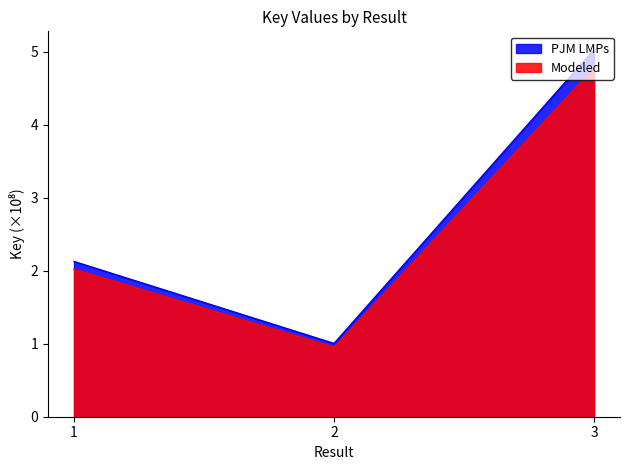

Which series has the widest spread of values?

PJM LMPs